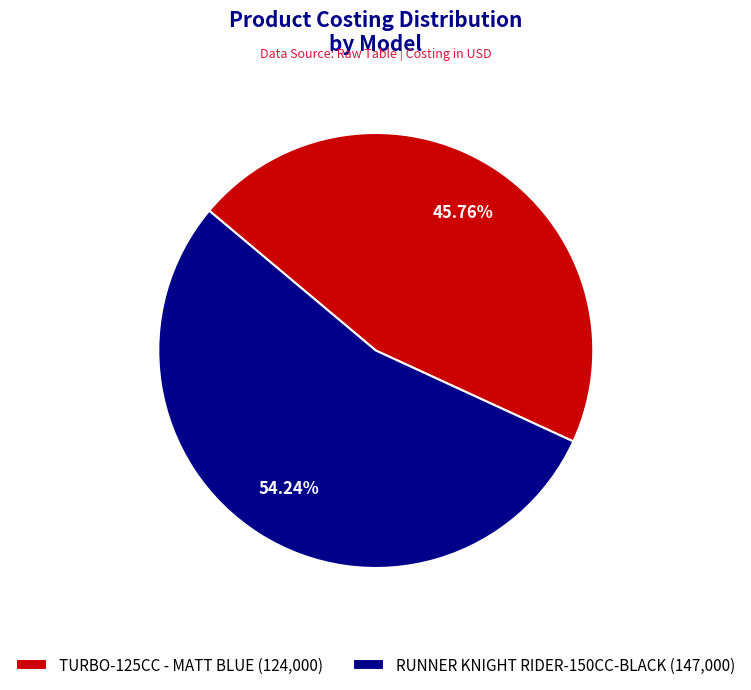

Is it true that TURBO-125CC-M-BLU is 39% of the pie?

False